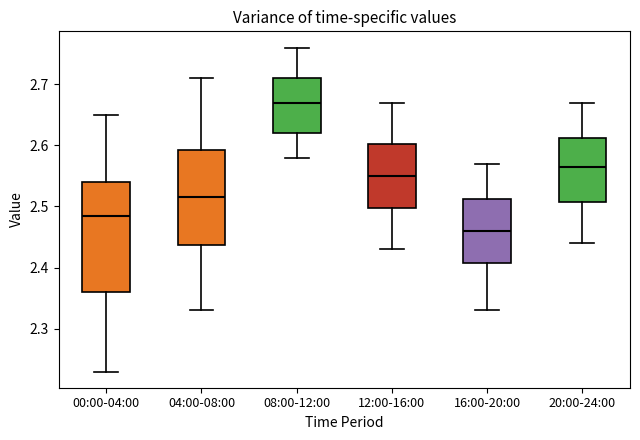

Comparing the boxes themselves (not the whiskers), which one is the tallest?

00:00-04:00